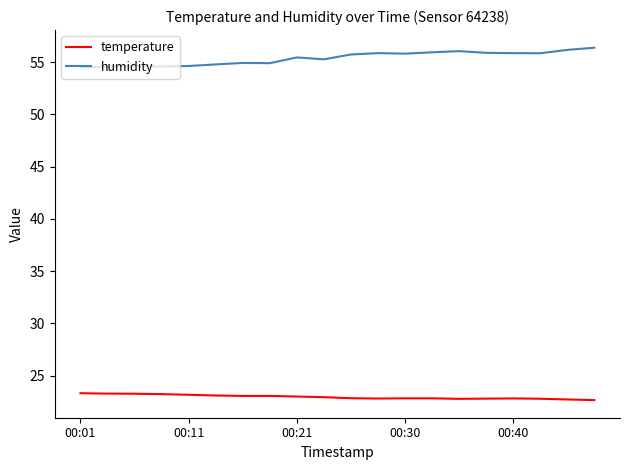

What is the maximum value shown in the chart?

56.4